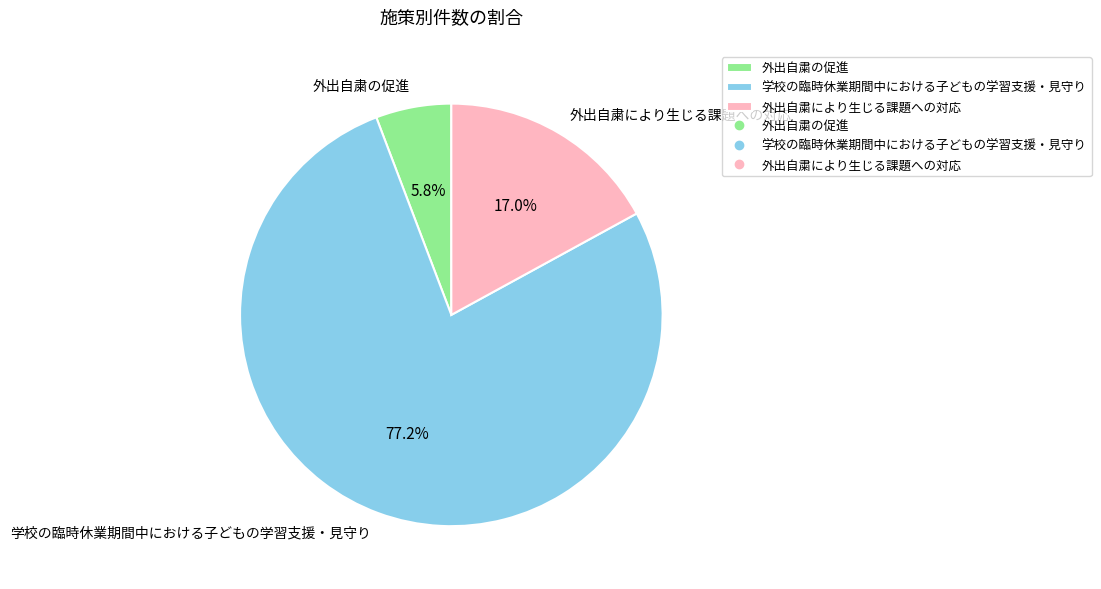

Rank the categories by value from lowest to highest.

外出自粛の促進, 外出自粛により生じる課題への対応, 学校の臨時休業期間中における子どもの学習支援・見守り